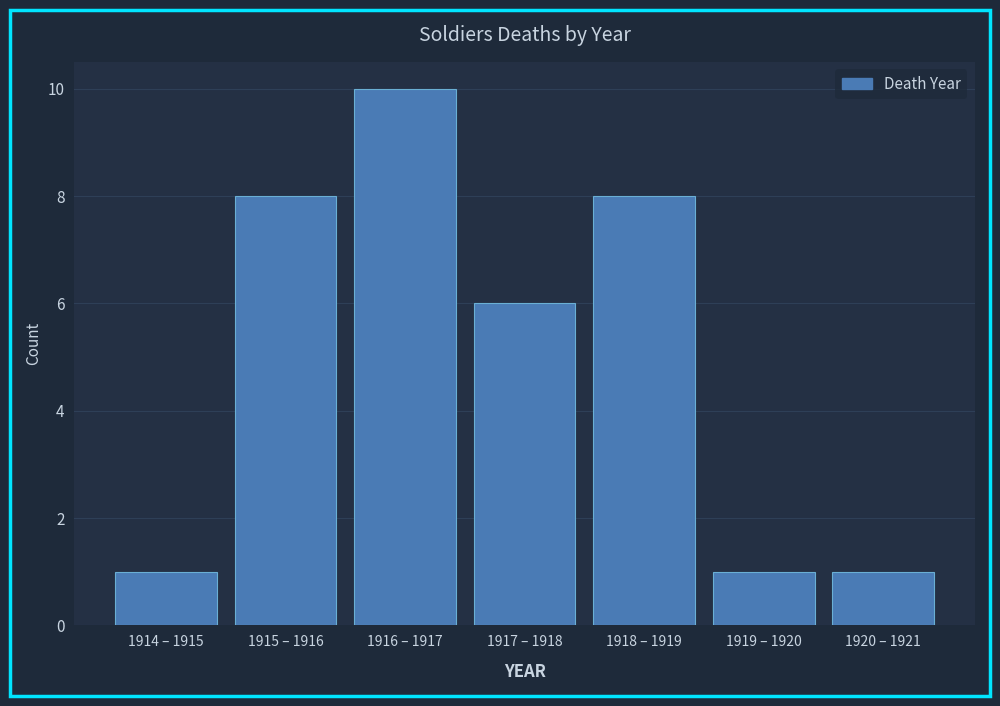

Reading left to right, what are all the values shown in this chart?

1	8	10	6	8	1	1